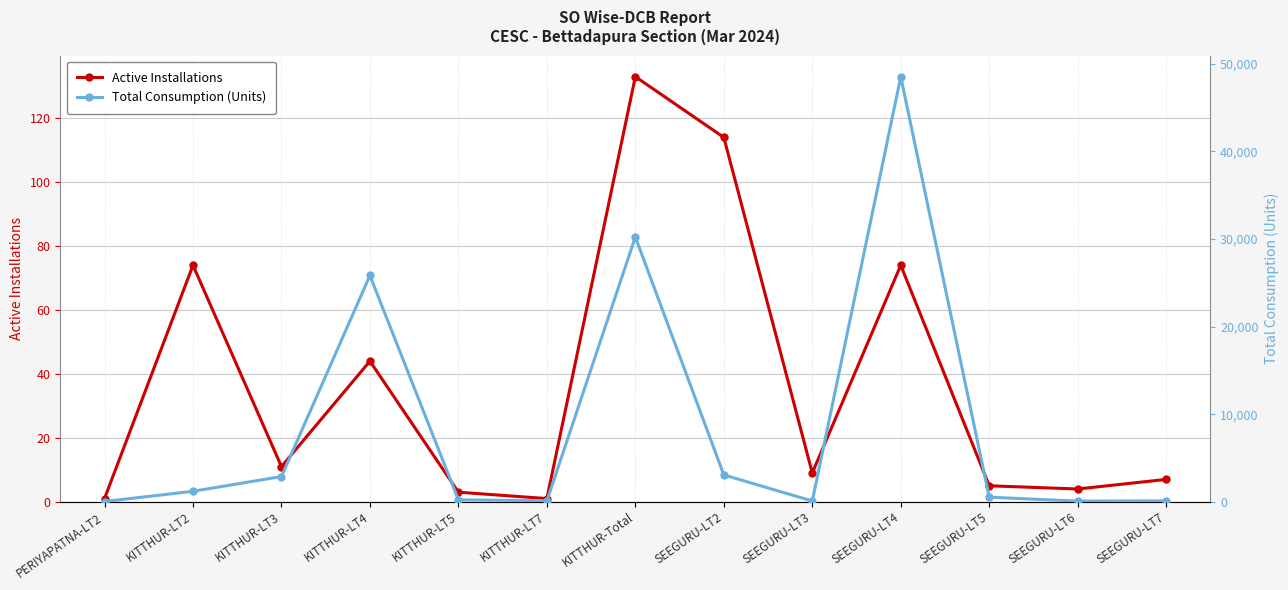

True or false: Total Consumption (Units) has more than 2 points higher than both neighbors.

True